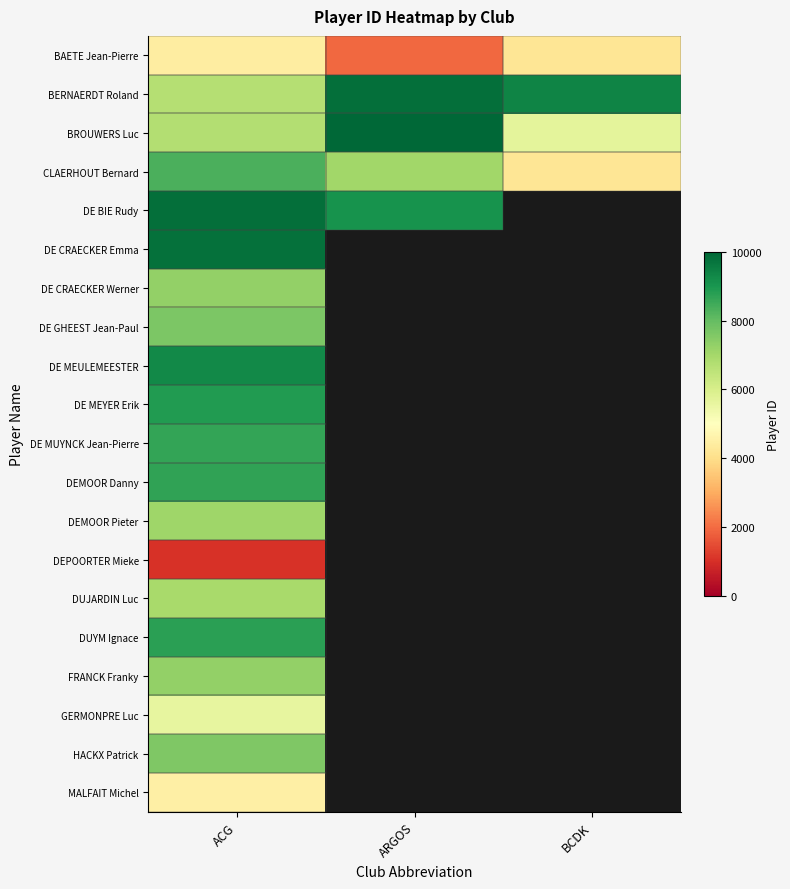

How many data points does each series have?

3